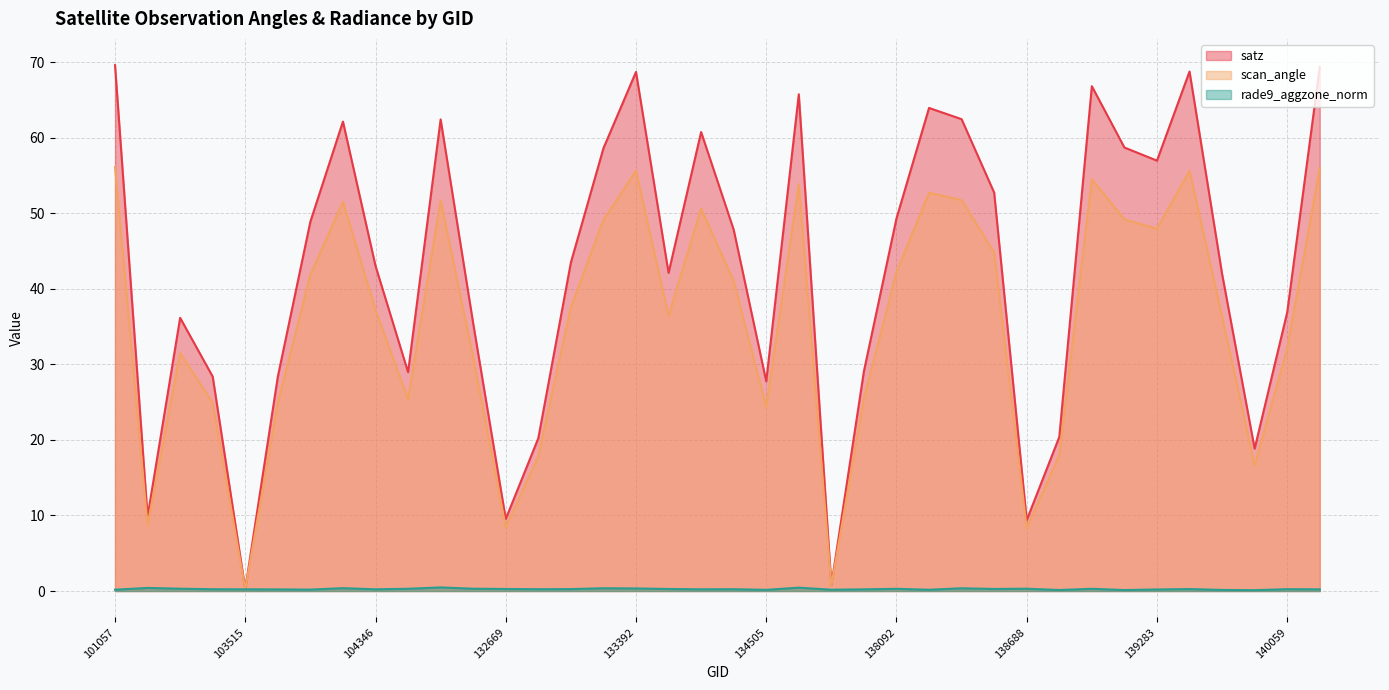

At which category does rade9_aggzone_norm reach its first local peak?

102911